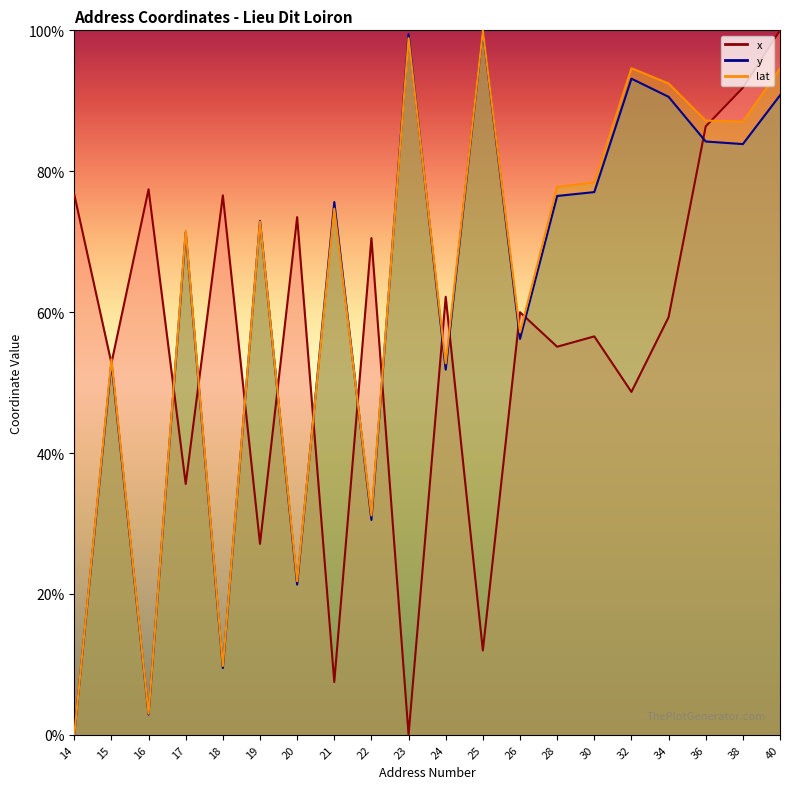

Which series ends up on top after the final intersection of x and y?

x